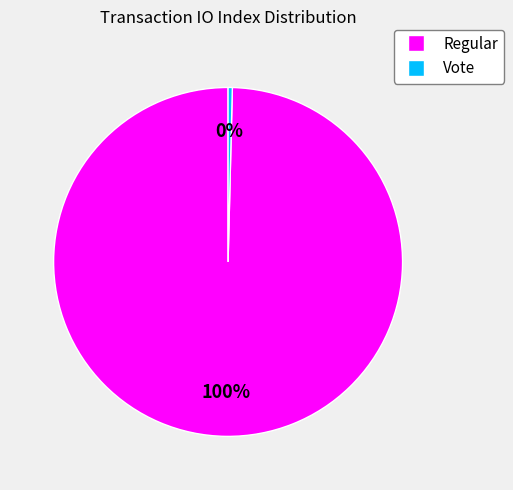

To the nearest percent, what is the average slice percentage?

50%